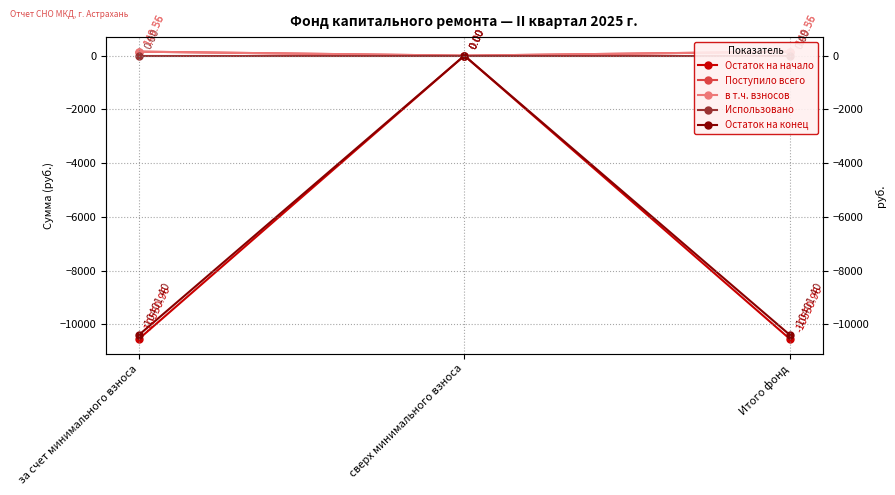

Rank the series at за счет минимального взноса from highest to lowest value.

Поступило всего, в т.ч. взносов, Использовано, Остаток на конец, Остаток на начало